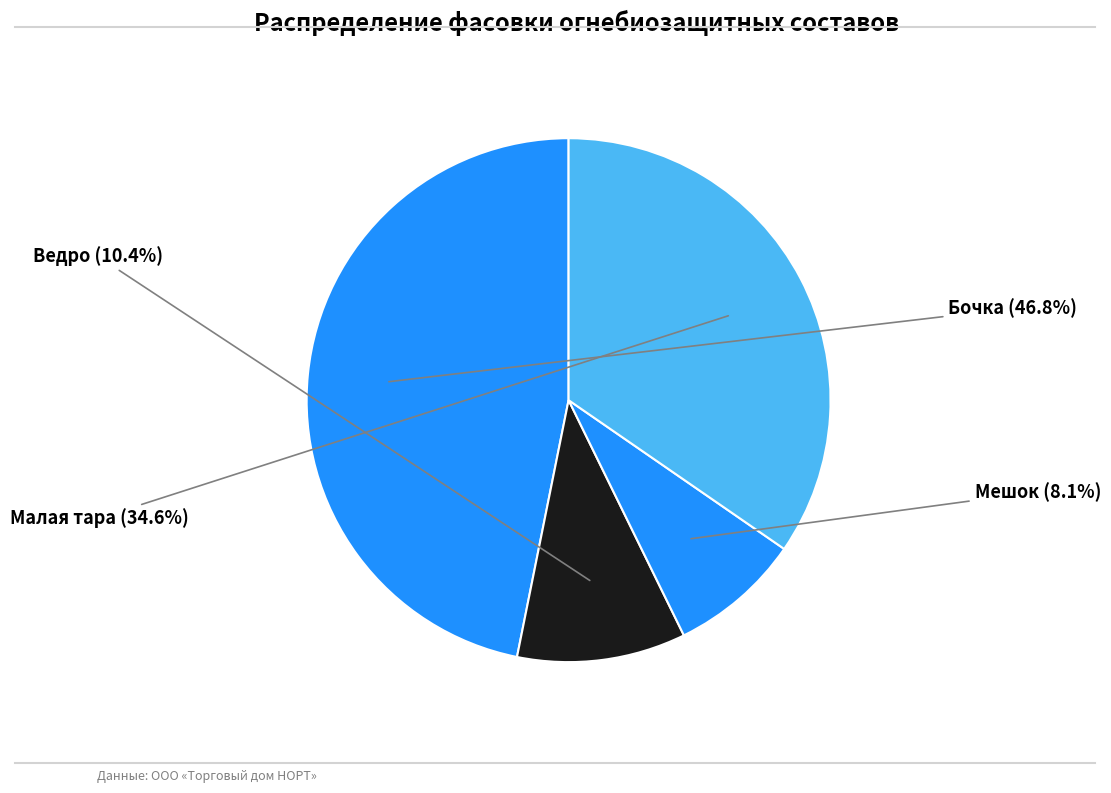

How many slices are in this pie chart?

4